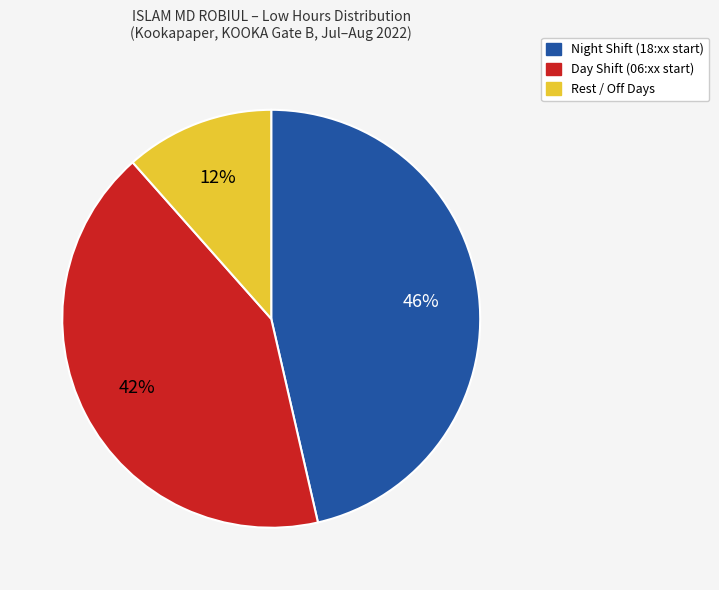

Is there any slice that represents more than half of the pie?

No